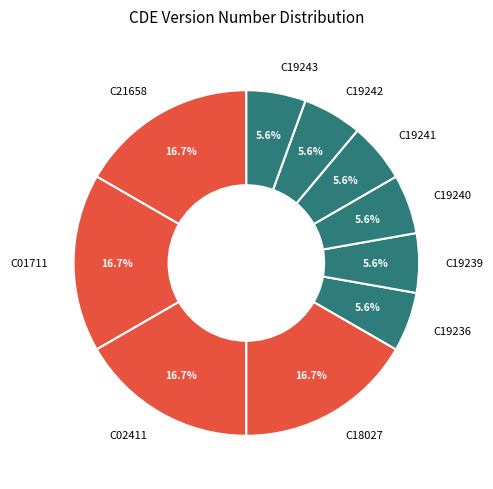

To the nearest percent, what is the combined percentage of C19242 and C19241?

11%